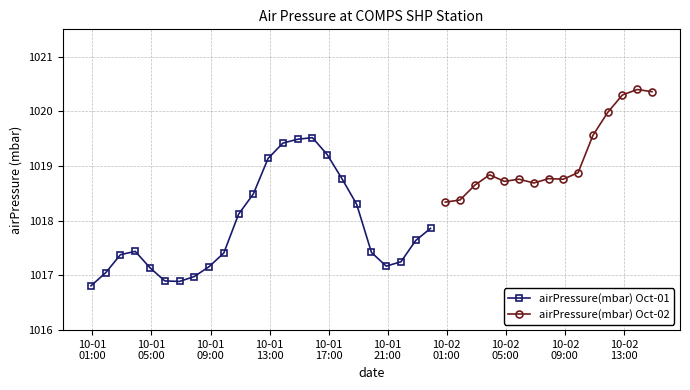

The chart shows a value of 1019.6 at 2021-10-02T10:54:00Z. True or false?

True